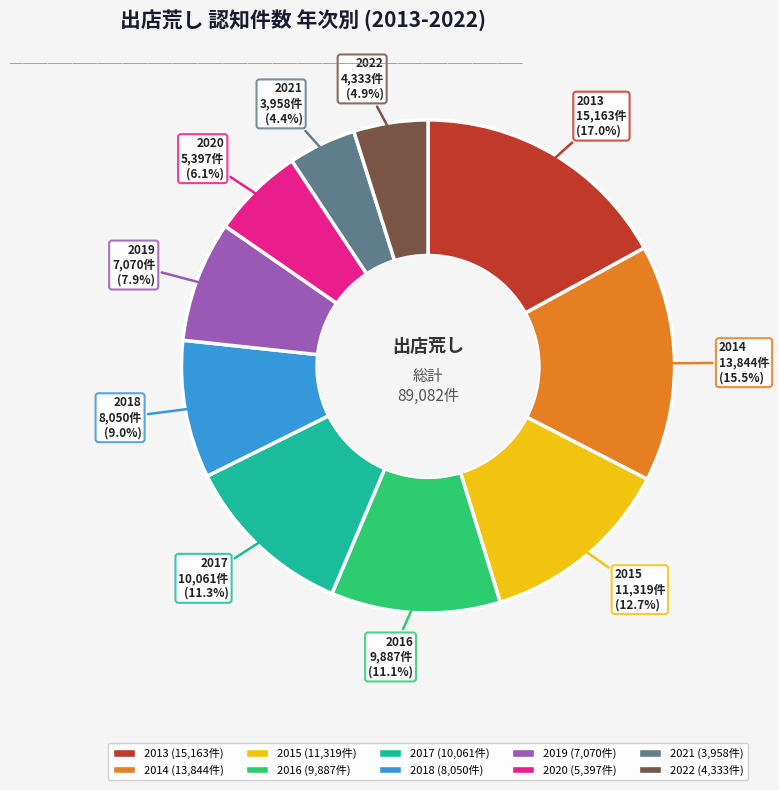

Is 2016 the majority of the pie?

No